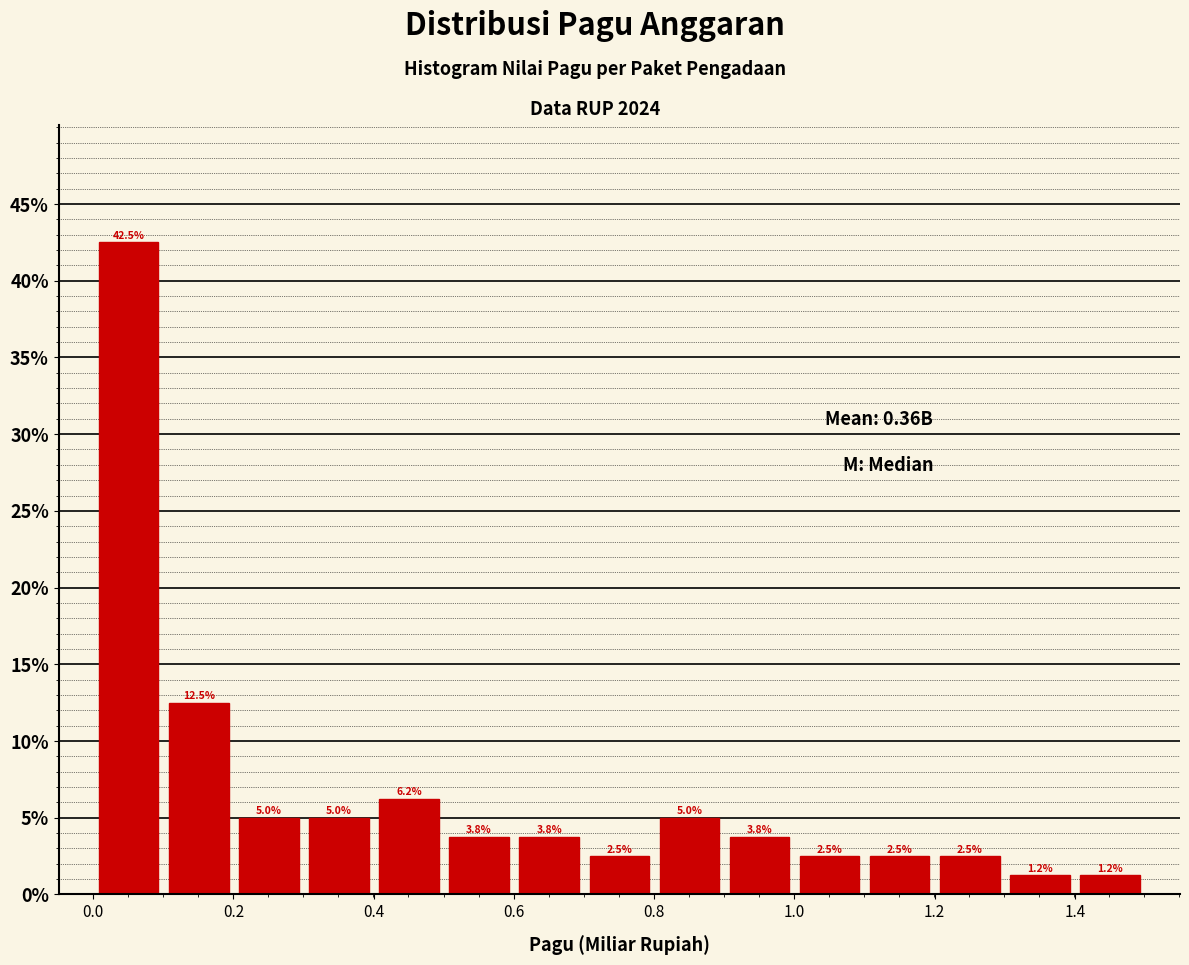

Reading left to right, transcribe this chart: for each bar, give the range it covers on the x-axis and its height. The bar edges are not printed on the chart, so give them approximately, as read against the axis.

0.0 to 0.1: 42.5
0.1 to 0.2: 12.5
0.2 to 0.3: 5.0
0.3 to 0.4: 5.0
0.4 to 0.5: 6.2
0.5 to 0.6: 3.8
0.6 to 0.7: 3.8
0.7 to 0.8: 2.5
0.8 to 0.9: 5.0
0.9 to 1.0: 3.8
1.0 to 1.1: 2.5
1.1 to 1.2: 2.5
1.2 to 1.3: 2.5
1.3 to 1.4: 1.2
1.4 to 1.5: 1.2